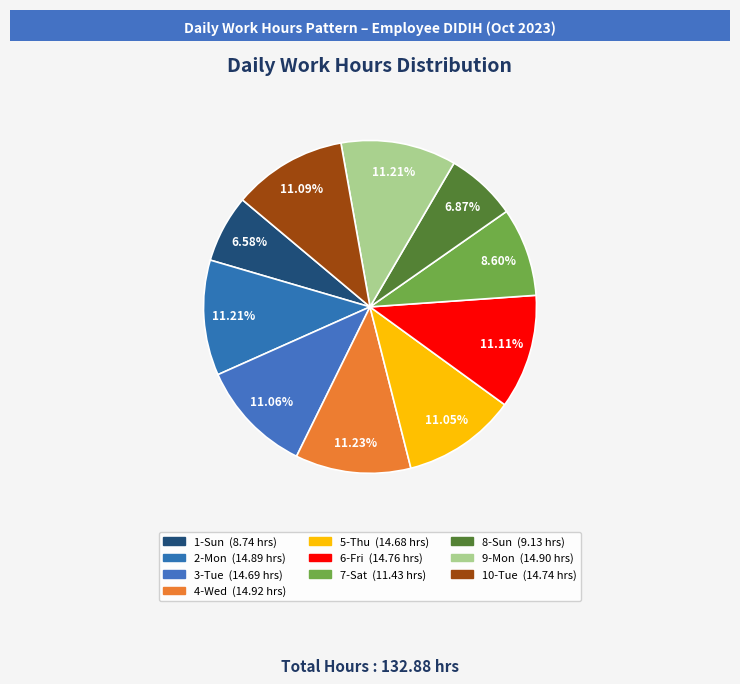

True or false: 5-Thu accounts for 11% of the total.

True